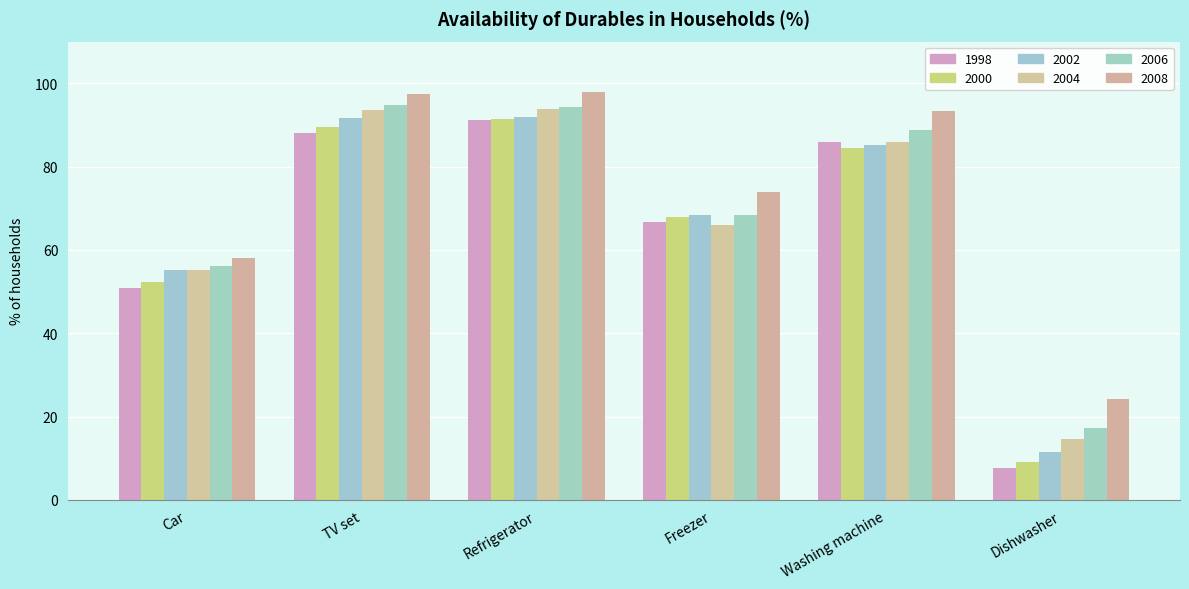

Is it true that 2002 equals 55.3 at Car?

True